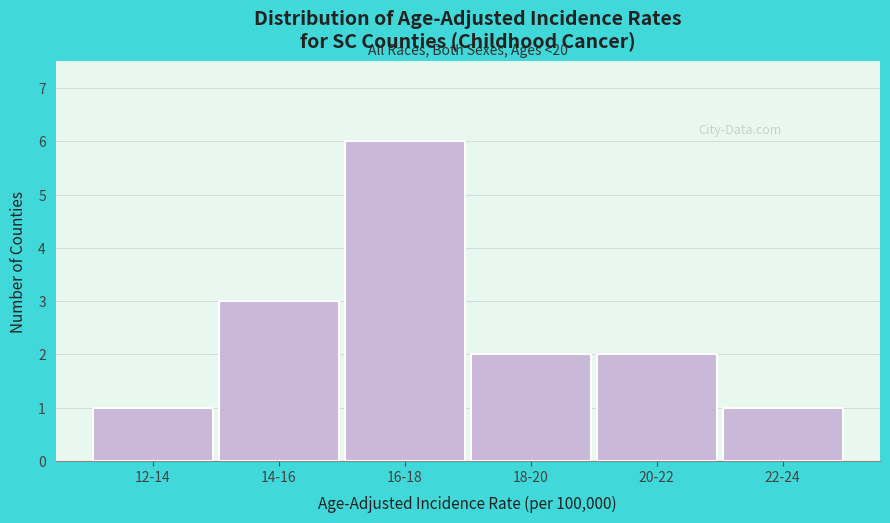

Reading left to right, extract all data points from this chart.

1	3	6	2	2	1